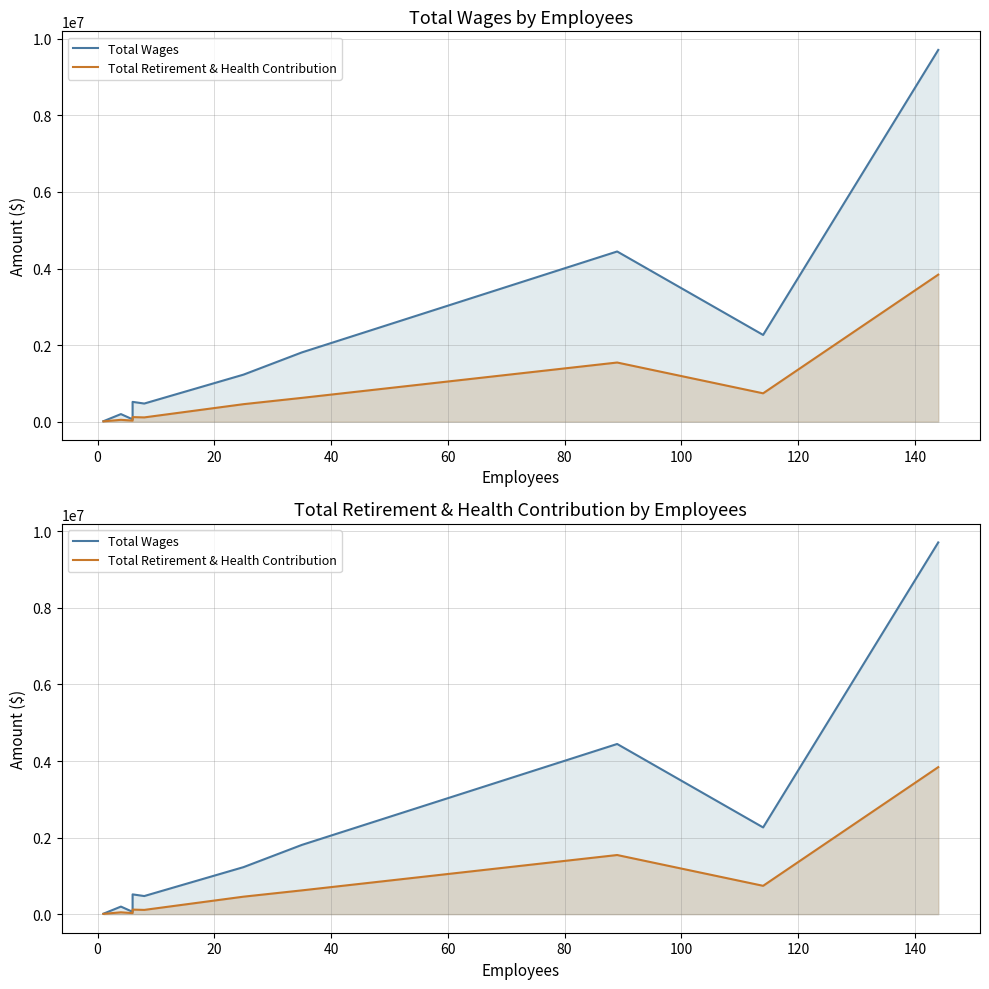

What is the lowest value of the Total Retirement & Health Contribution series?

6921